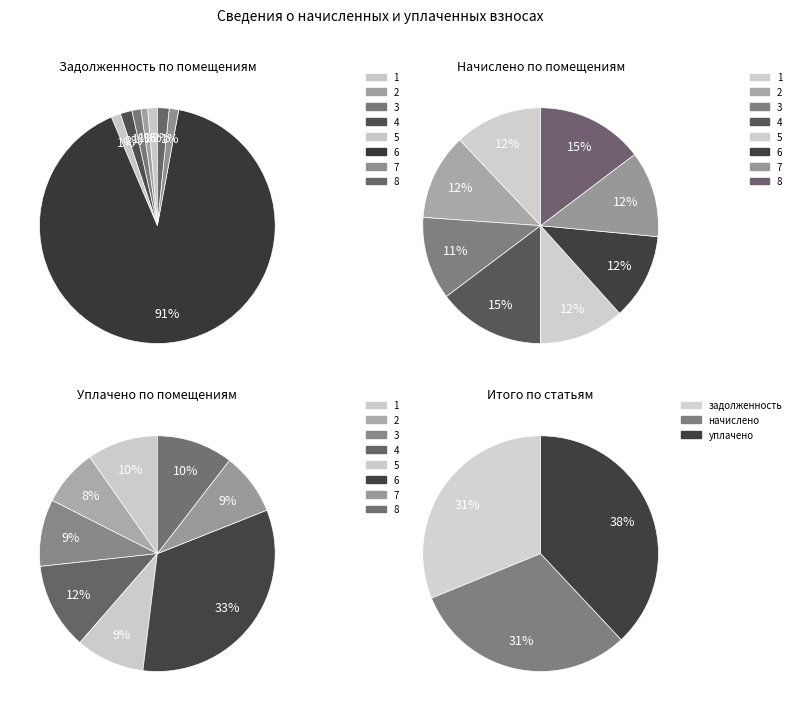

To the nearest percent, what is the difference between the largest and smallest slice percentages?

25%